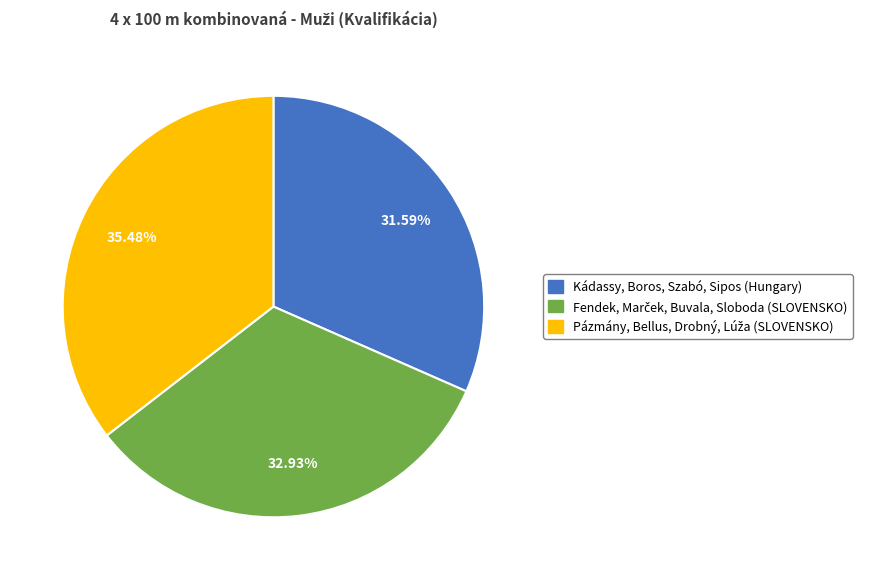

To the nearest percent, what is the average slice percentage?

33%